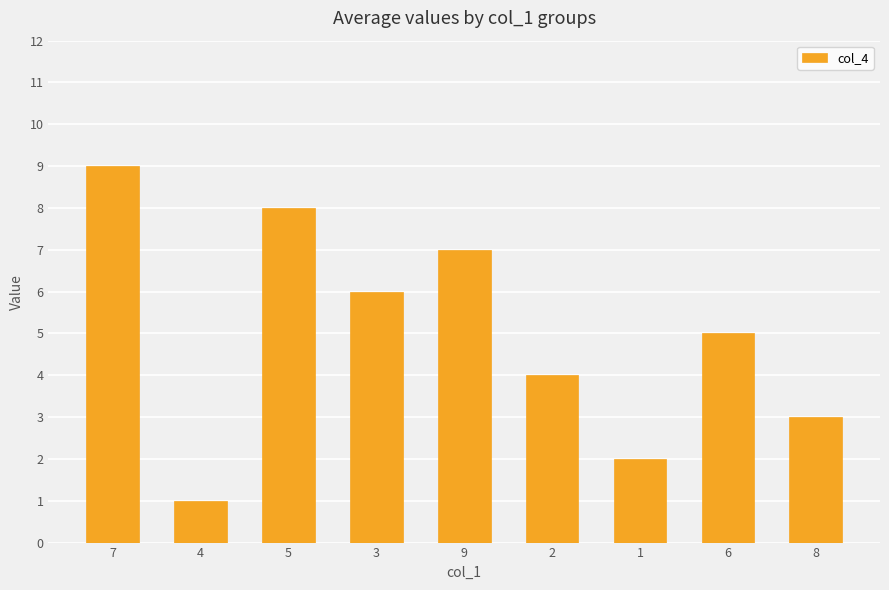

True or false: the data shows 5 at 7.

False